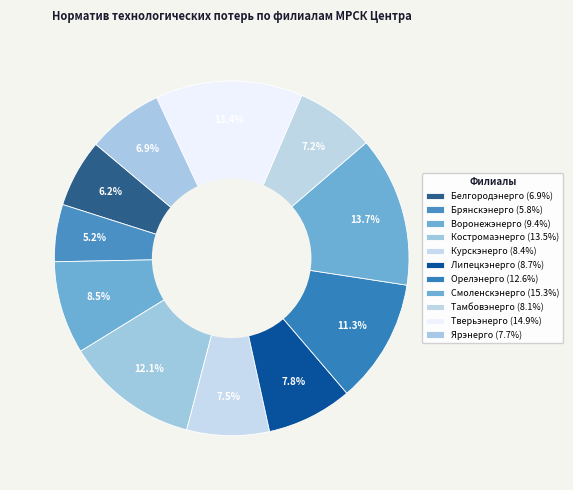

Does any single category account for the majority?

No